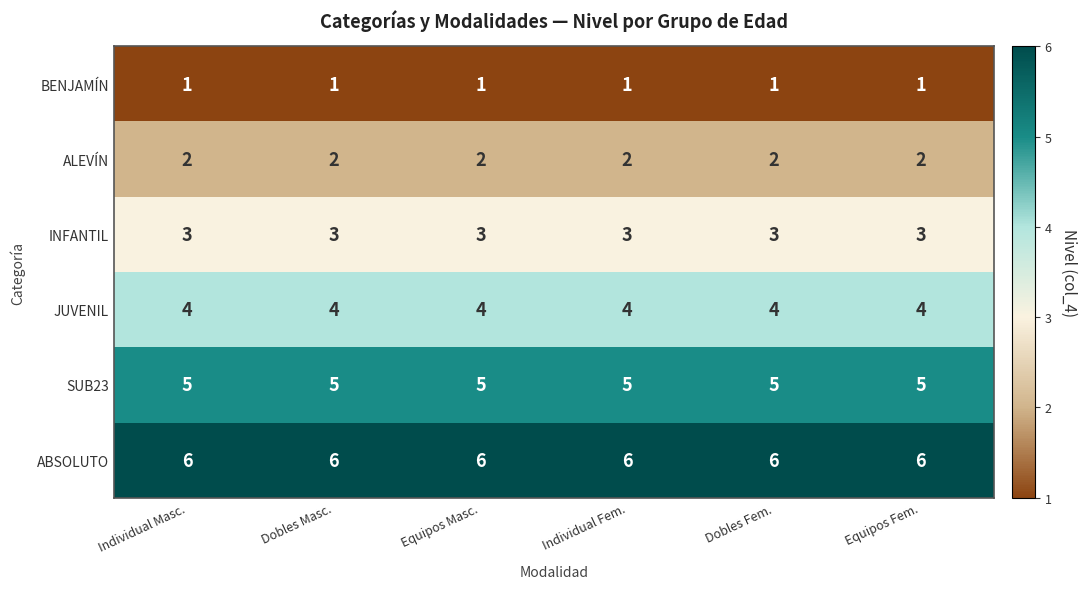

Is the value of BENJAMÍN at Individual Fem. greater than the value of ALEVÍN at Dobles Fem.?

No